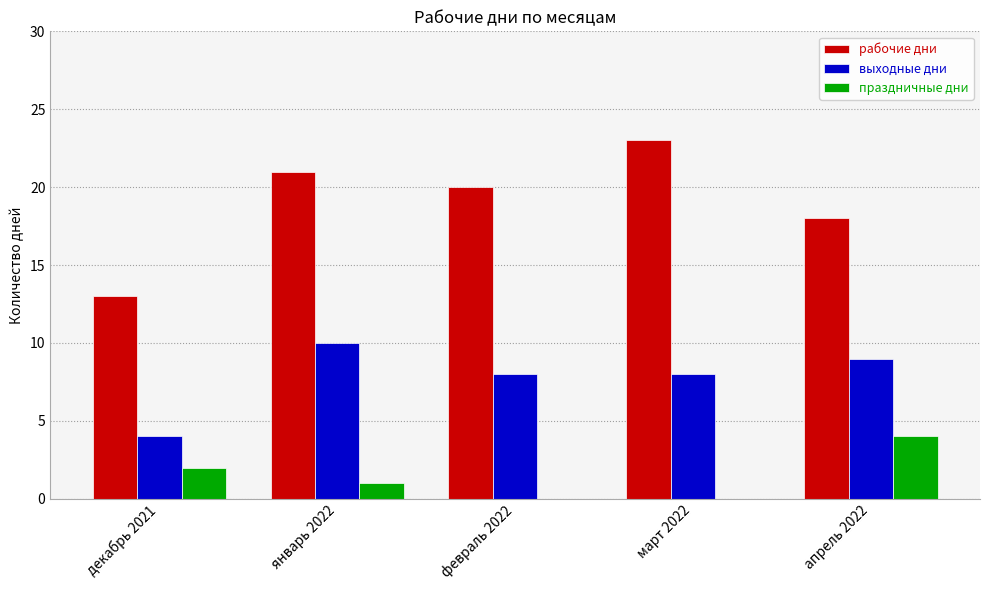

How many выходные дни values are between 8 and 9?

3